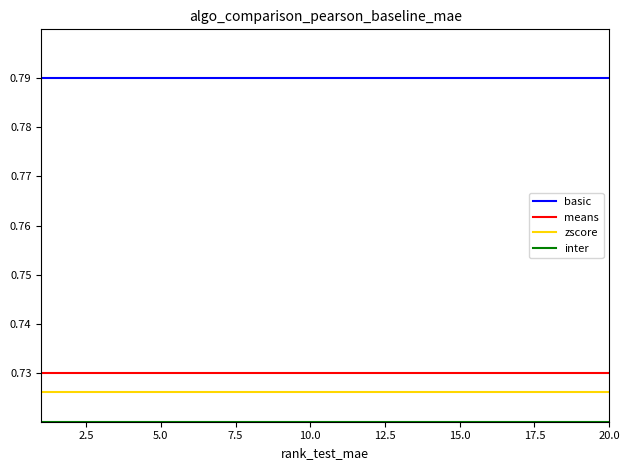

Which series has the largest total across all categories?

basic